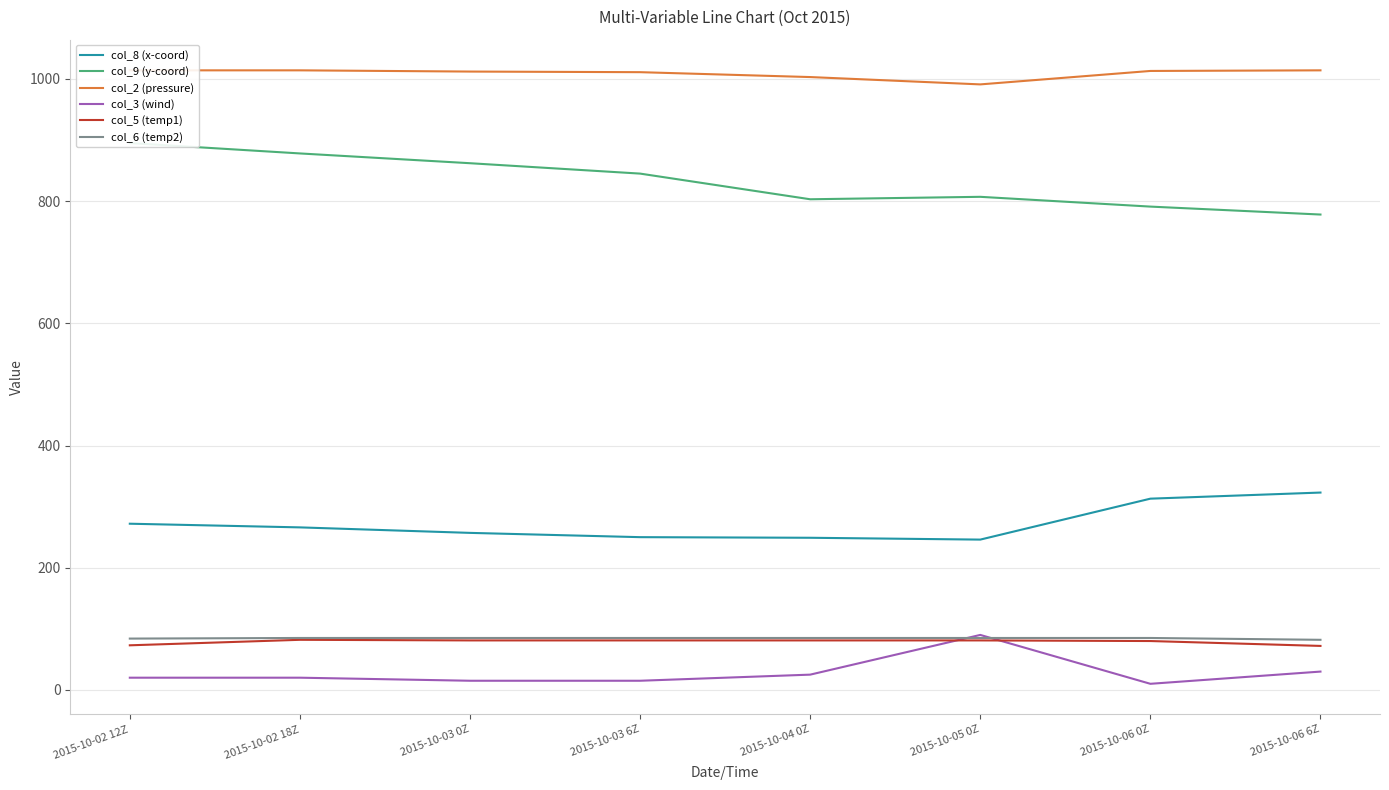

Count the number of data series in this chart.

6